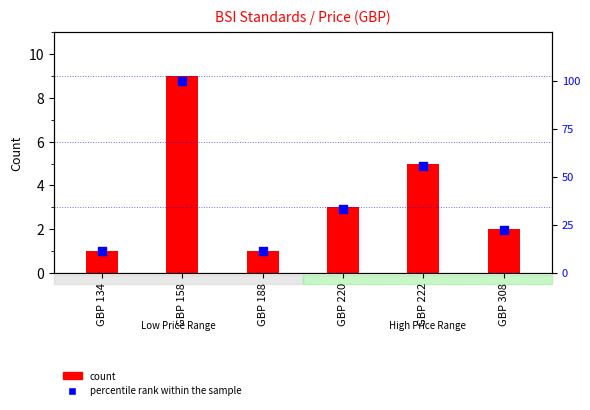

Which has a higher value, GBP 308 or GBP 134?

GBP 308